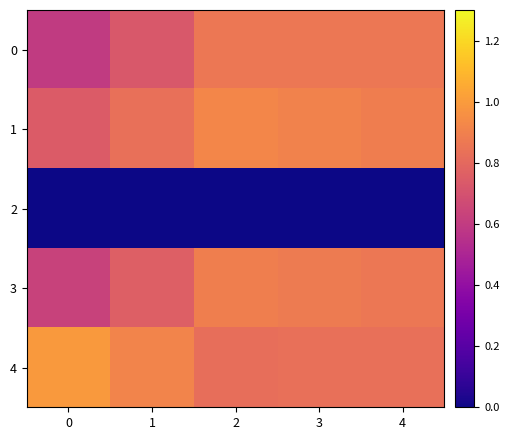

At 1, list the series in order from largest to smallest.

4, 1, 3, 0, 2